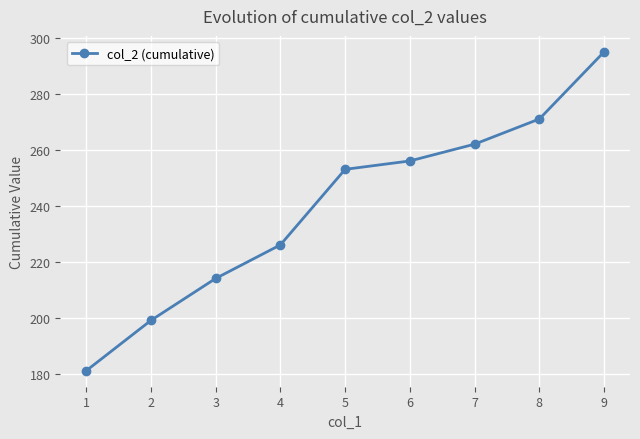

What is the difference between the maximum and minimum values?

114